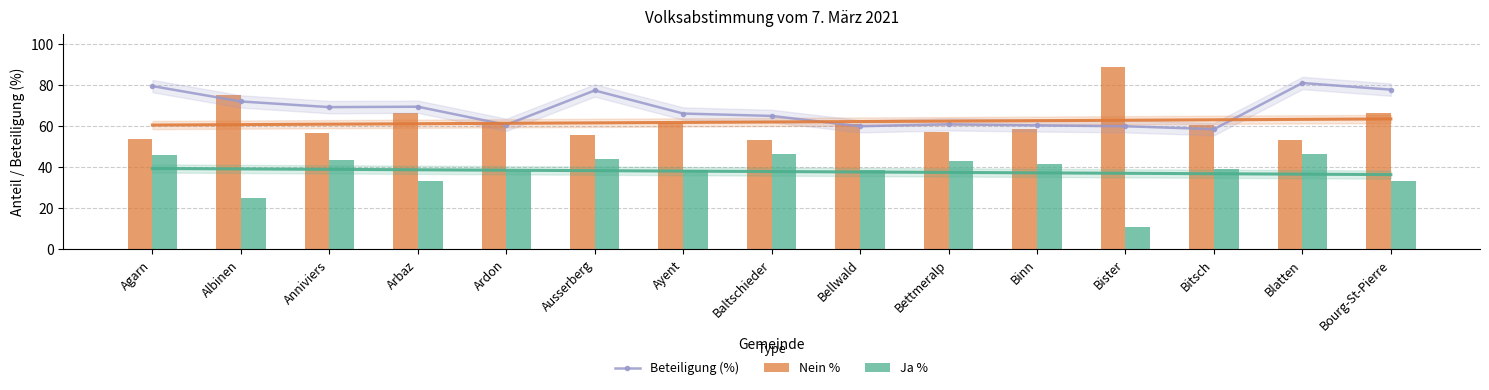

What position from the left is Ardon?

5